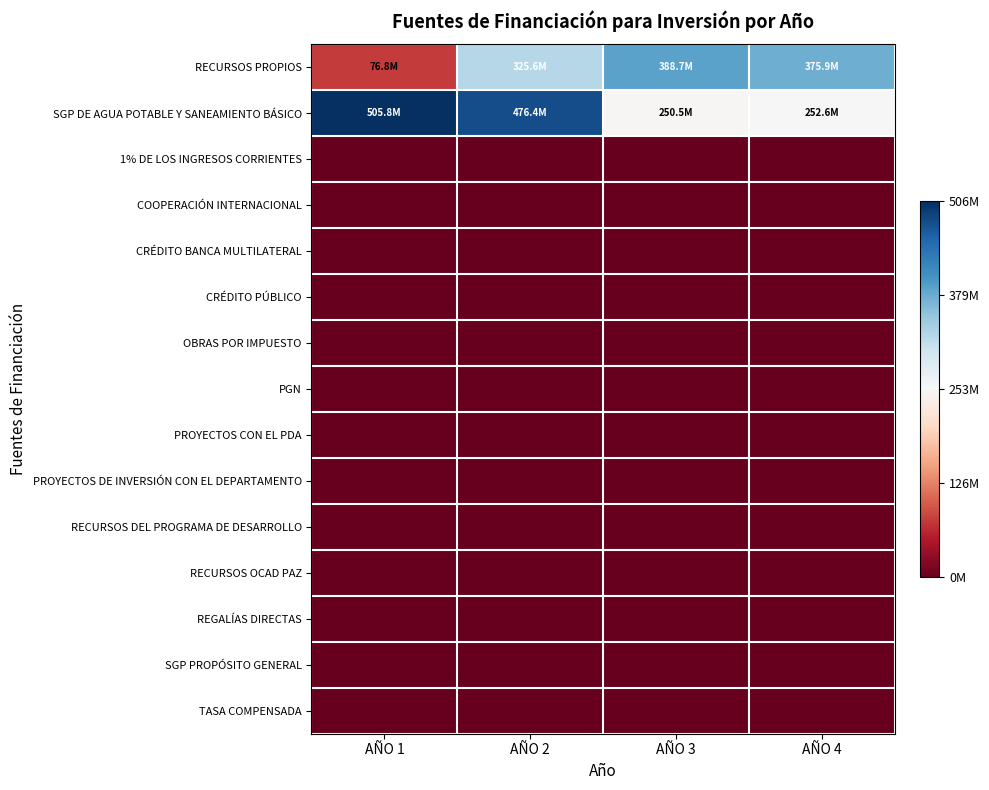

At how many categories does at least one series exceed 142112447?

4